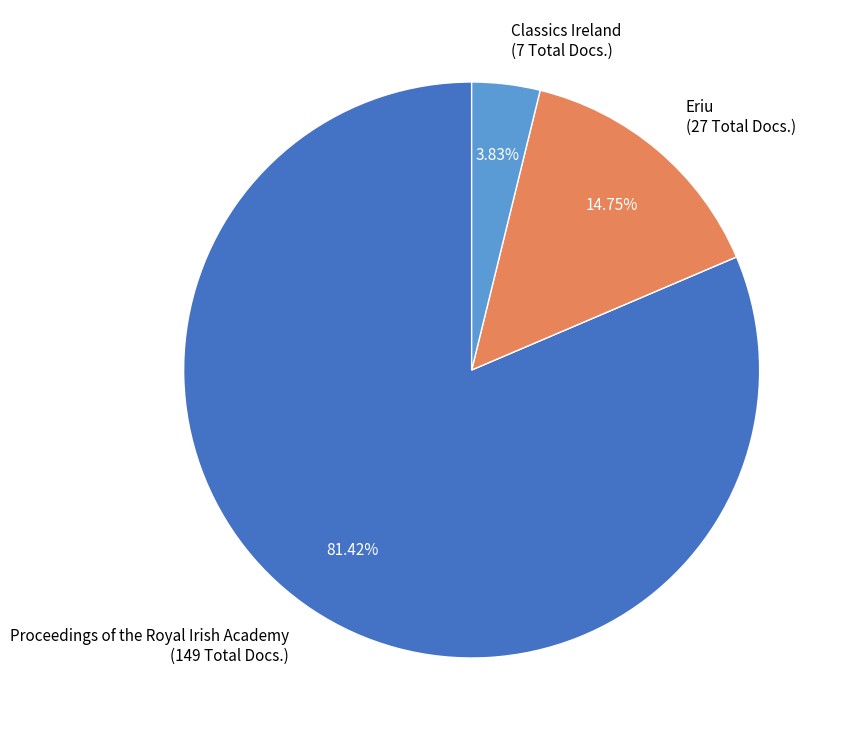

Rank the categories by value from highest to lowest.

Proceedings of the Royal Irish Academy (149 Total Docs.), Eriu (27 Total Docs.), Classics Ireland (7 Total Docs.)